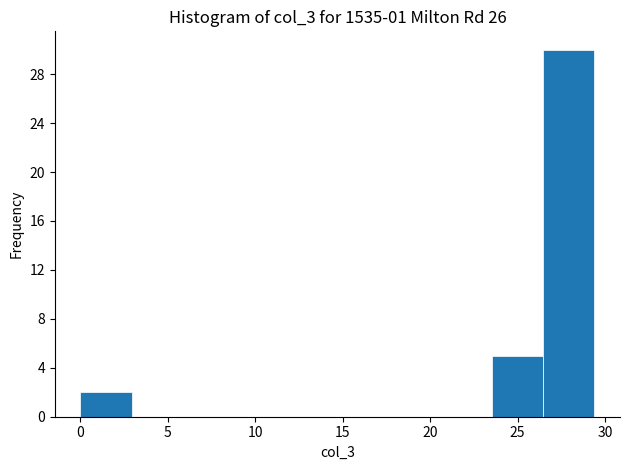

What is the height of the bar covering 26.5 to 29.5 on the x-axis? Neither the bar edges nor the heights are printed on the chart, so give them approximately, as read against the axes.

30